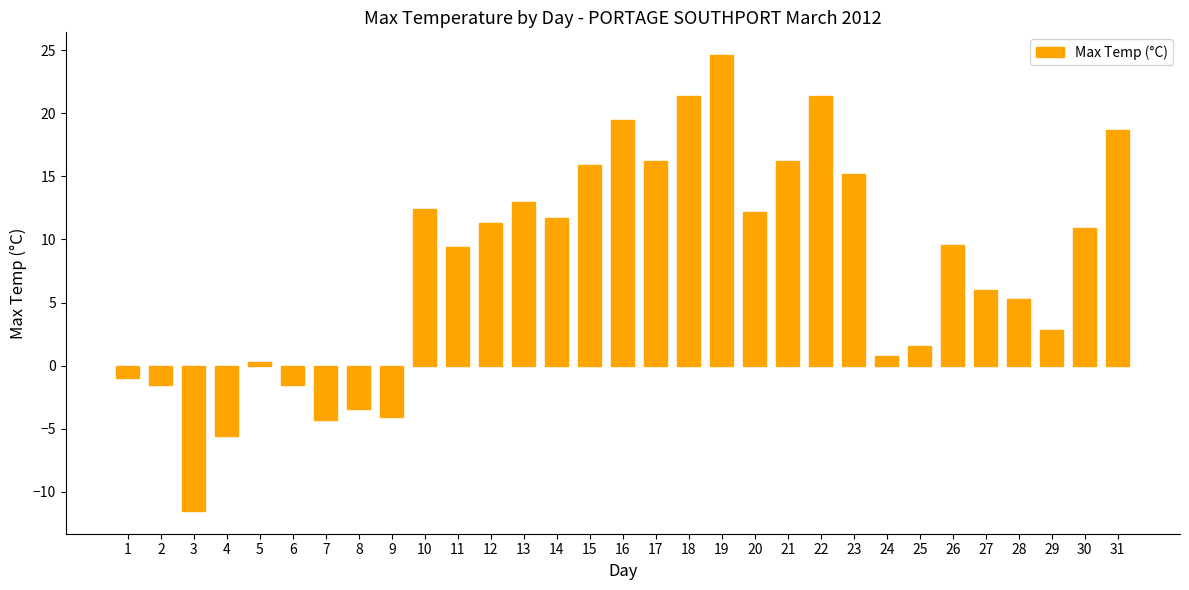

How many values exceed 9?

17